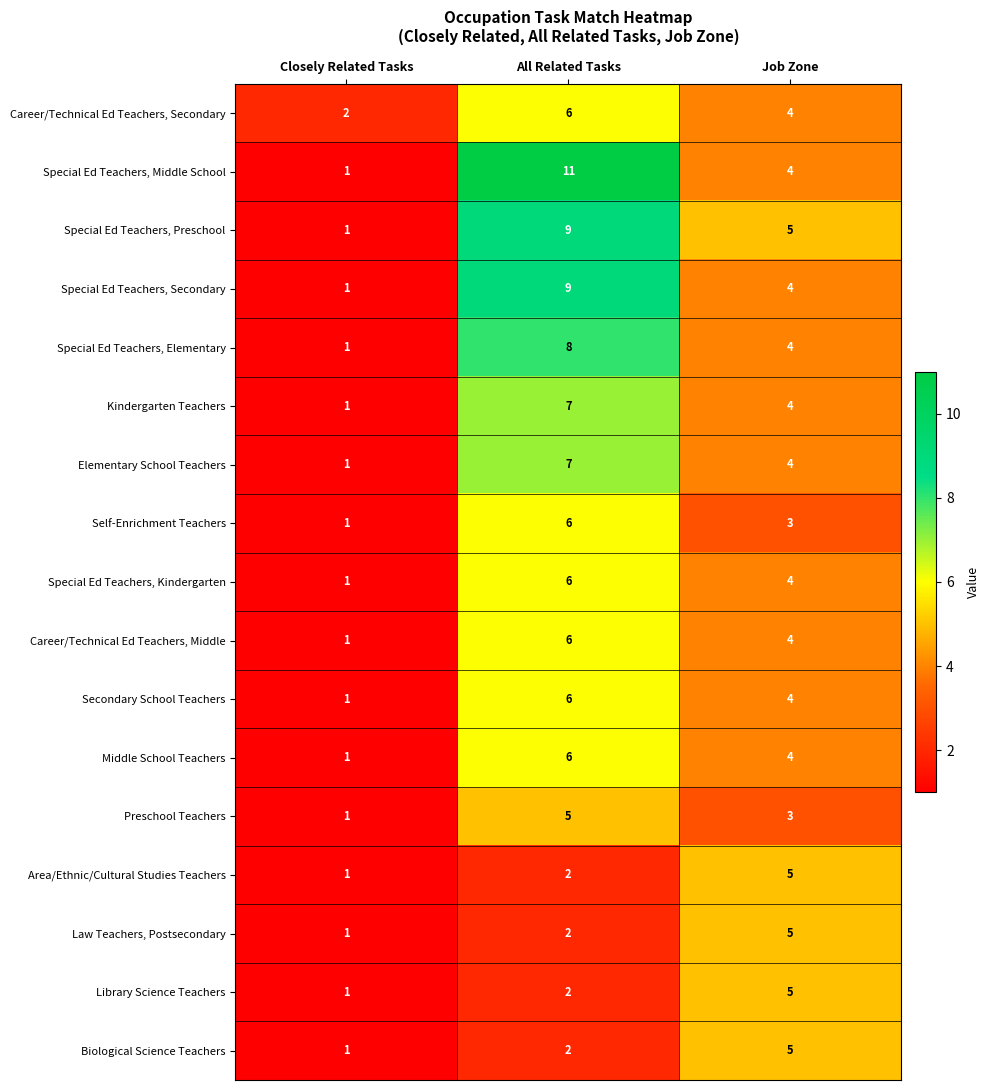

True or false: Special Ed Teachers, Secondary has a value of 13 at All Related Tasks.

False